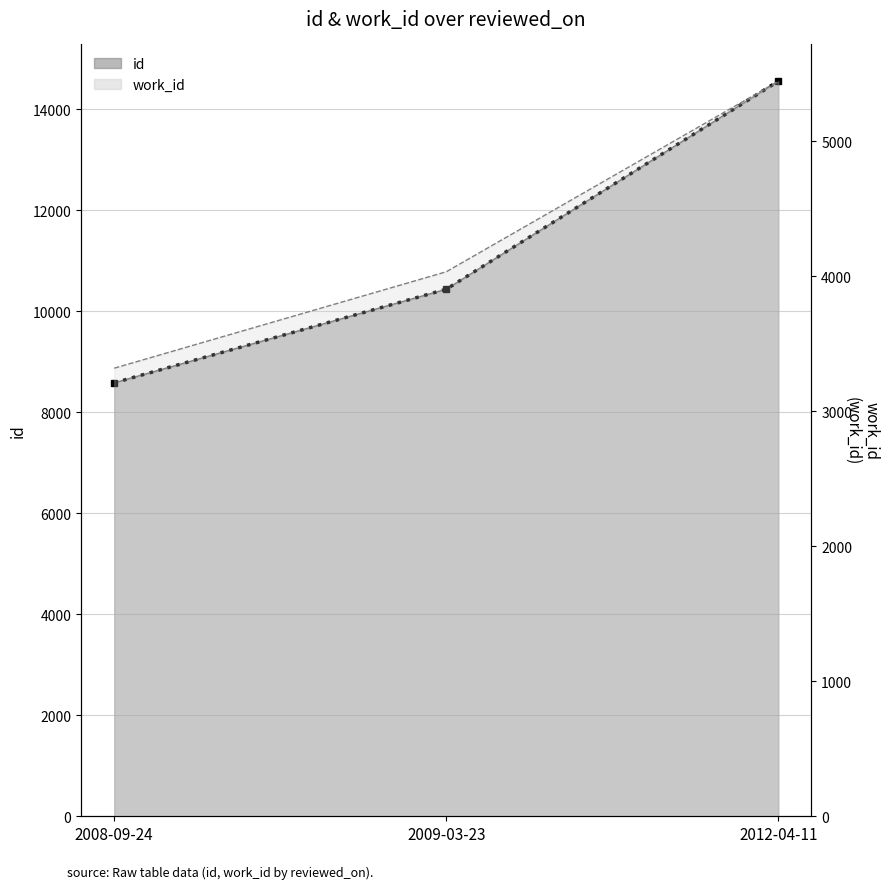

What is the average value?

11194